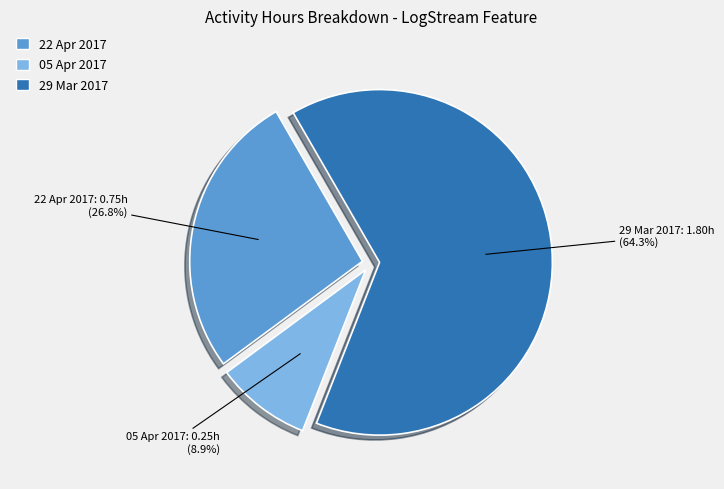

To the nearest percent, what is the average slice percentage?

33%